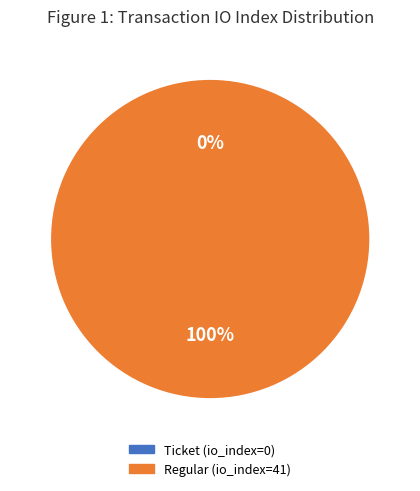

Which slice is the largest?

Regular (io_index=41)